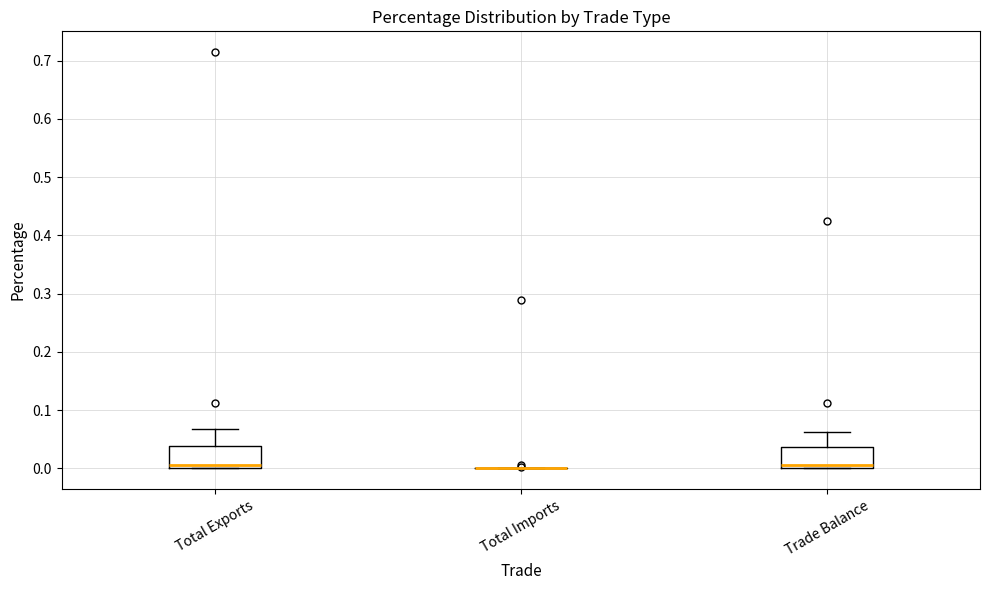

Reading left to right, transcribe this box plot: for each box, give where its median line is, the range the box spans, and where its two whiskers end, as read against the y-axis. The values are not printed on the chart, so give them approximately, as read against the axis.

Total Exports: median 0.01, box 0.00 to 0.04, whiskers 0.00 to 0.07
Total Imports: box collapsed to a line at 0.00, whiskers 0.00 to 0.00
Trade Balance: median 0.00 (just above the box's lower edge), box 0.00 to 0.04, whiskers 0.00 to 0.06